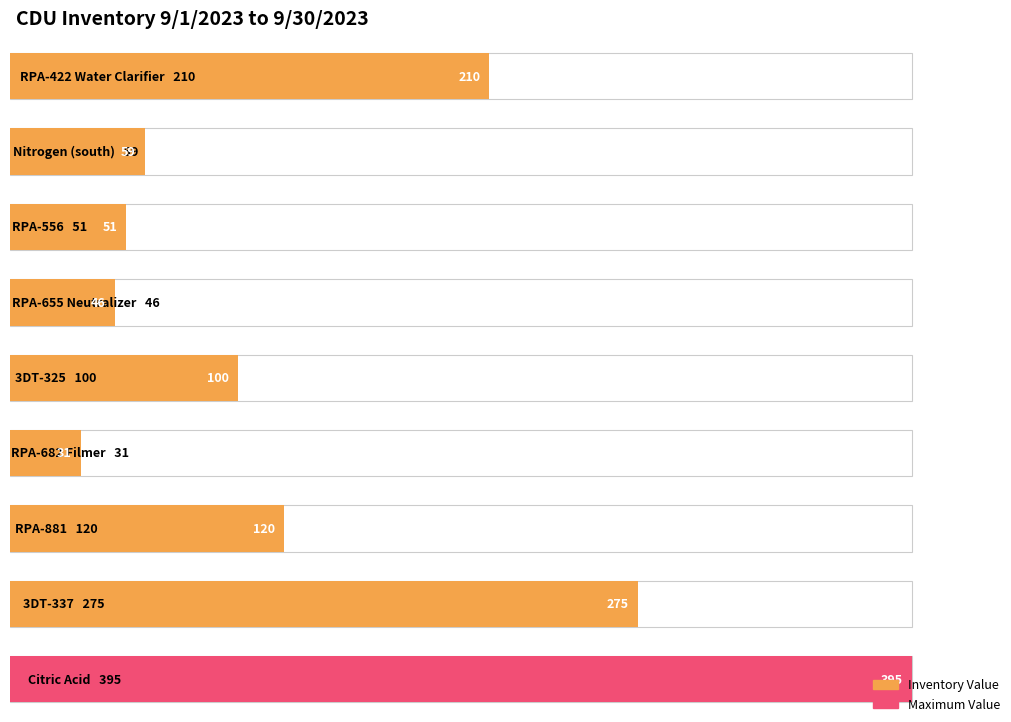

What is the sum of all values?

1287